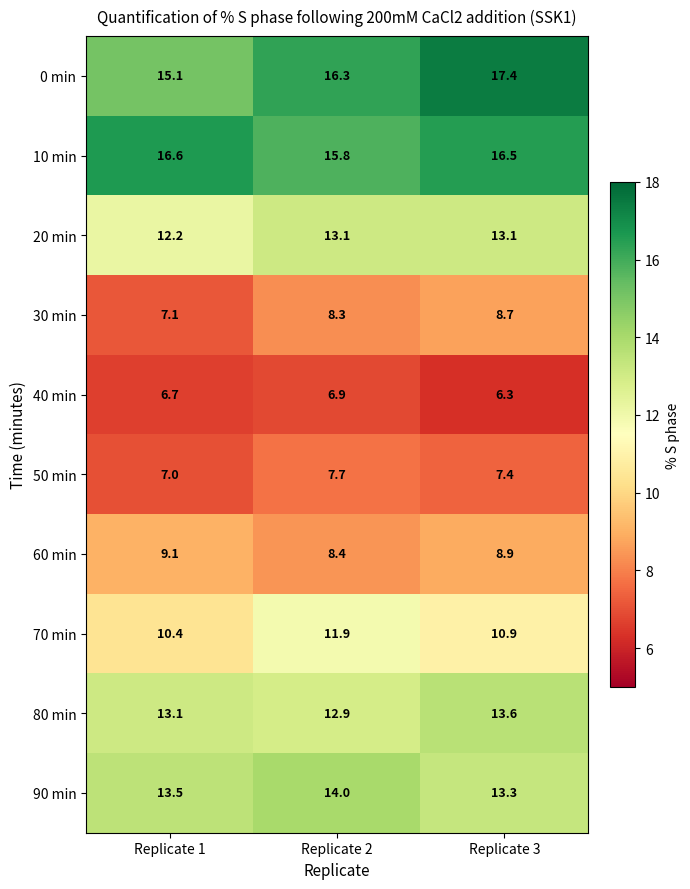

At which category is the sum across all series the highest?

Replicate 3